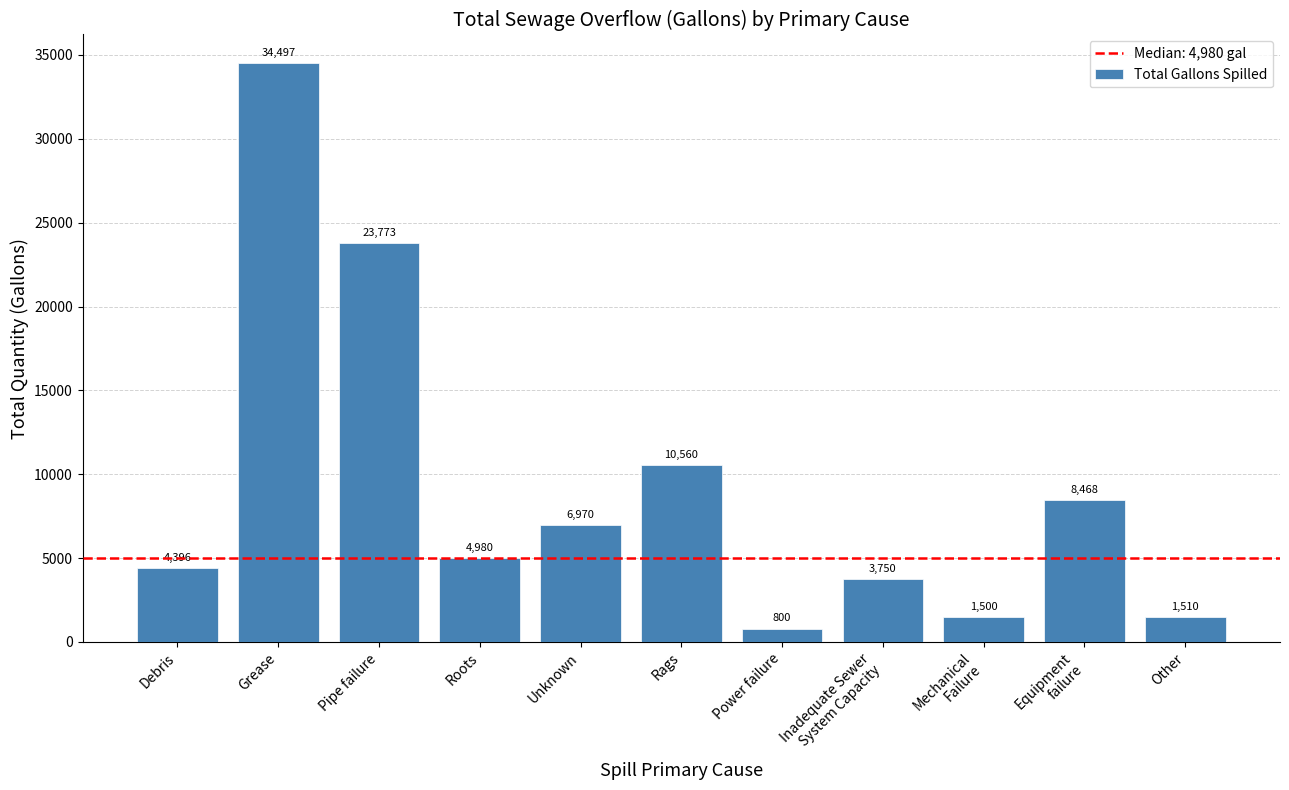

Reading left to right, what are all the values shown in this chart?

Debris=4396	Grease=34497	Pipe failure=23773	Roots=4980	Unknown=6970	Rags=10560	Power failure=800	Inadequate Sewer
System Capacity=3750	Mechanical
Failure=1500	Equipment
failure=8468	Other=1510